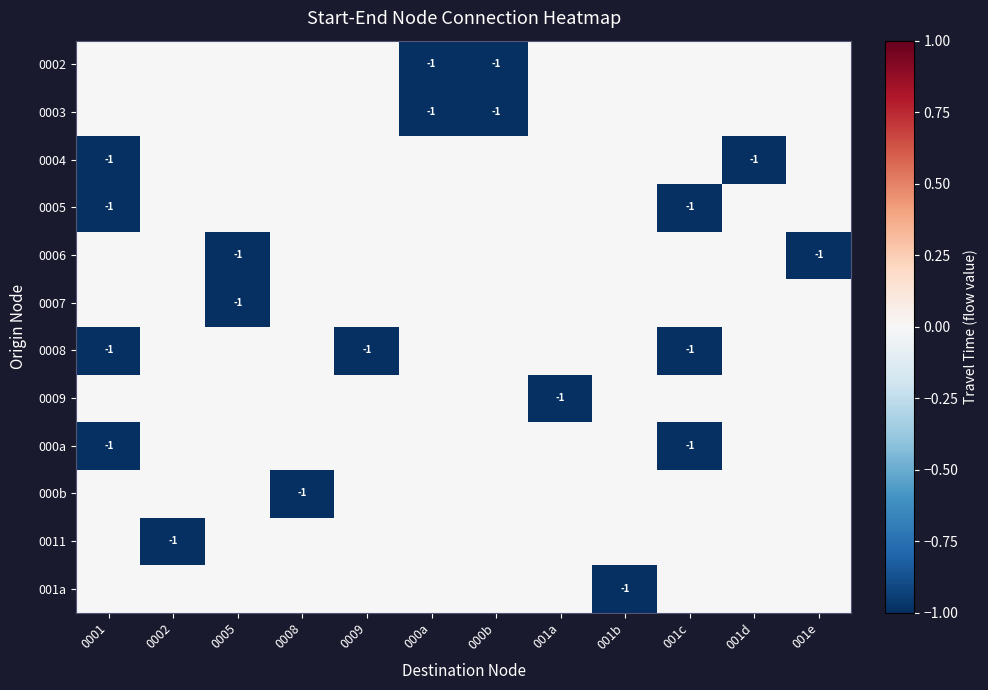

The value of 0008 at 0001 is -1. True or false?

True